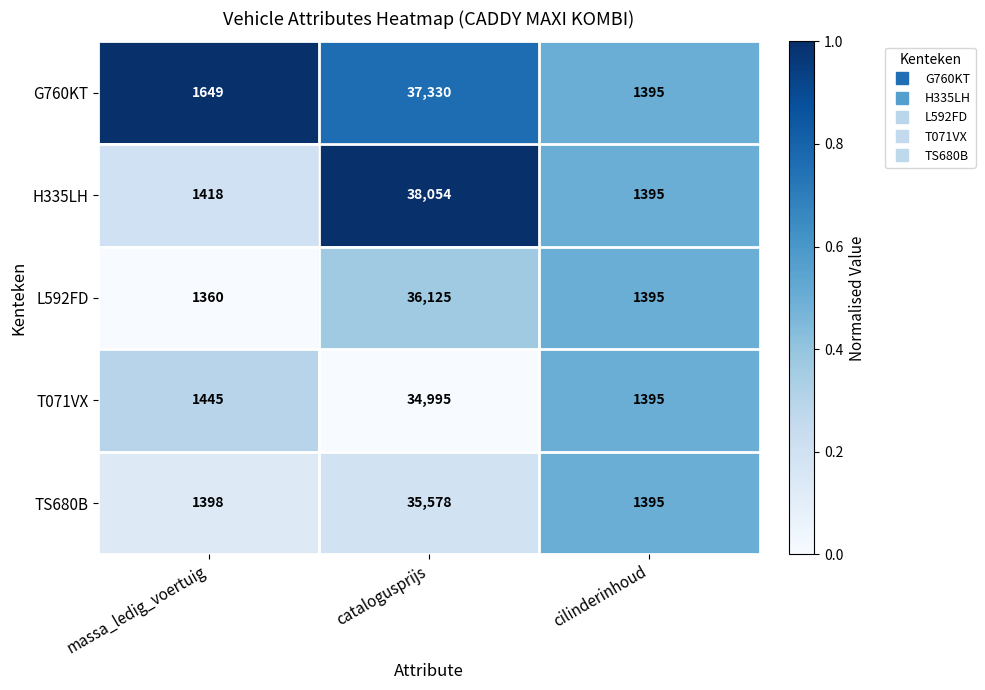

What is the lowest value of the G760KT series?

1395